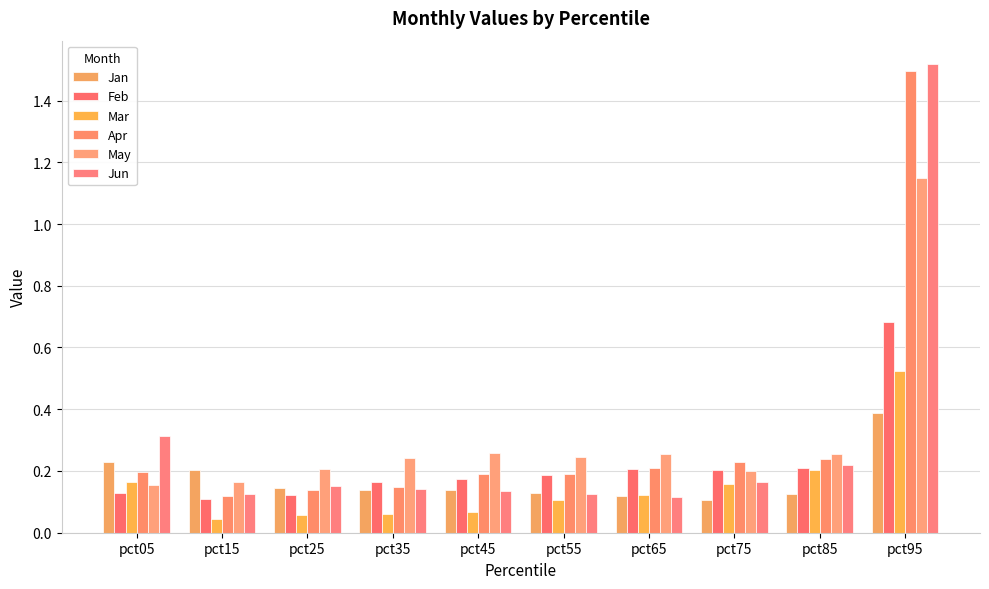

The value of May at pct55 is 0.2. True or false?

False